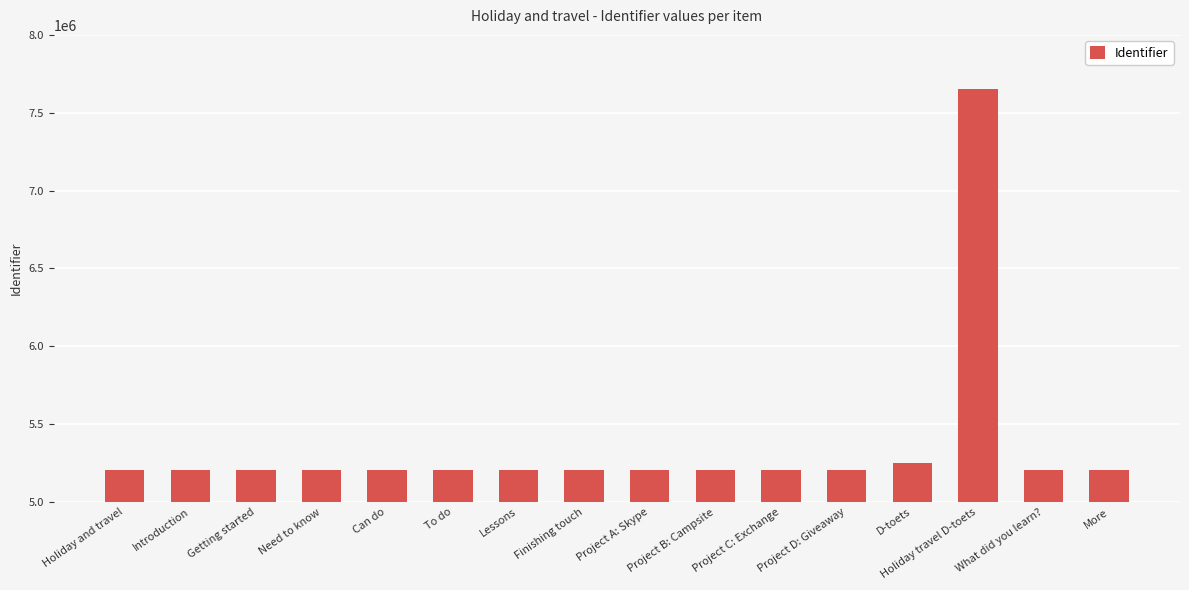

What is the value of the 2nd bar from the left?

5204880